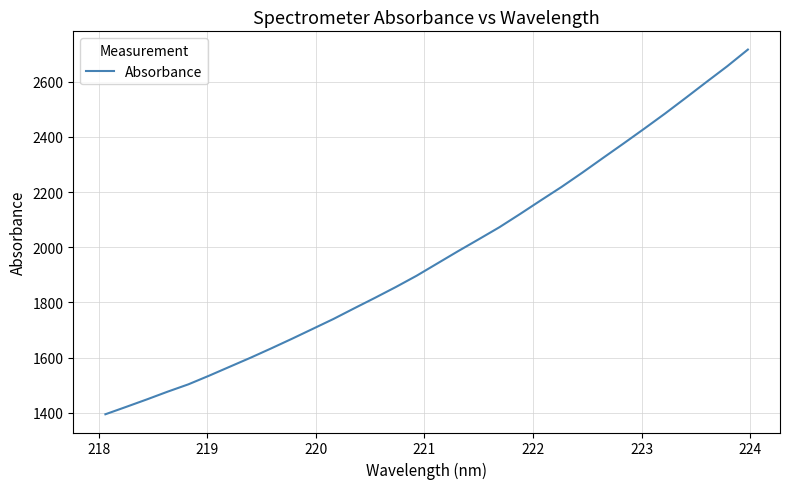

Does the chart have visible grid lines?

Yes